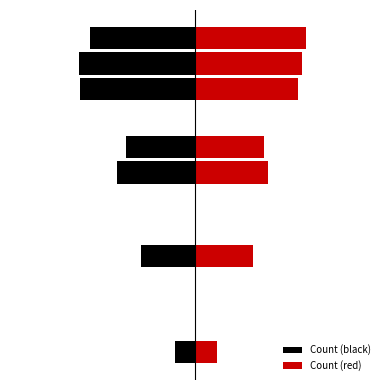

Are the bars grouped side by side (vs. stacked)?

Yes